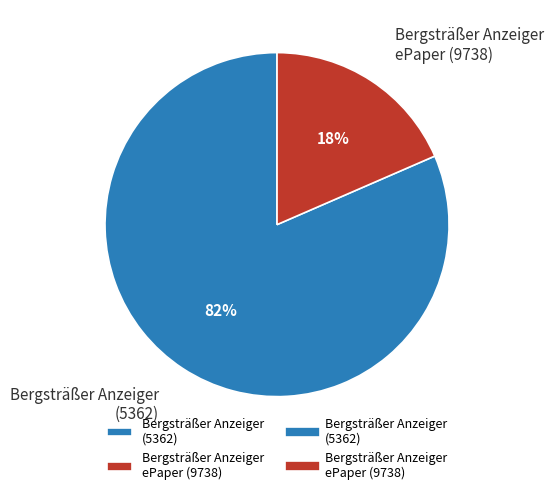

Which slice is the smallest?

Bergsträßer Anzeiger ePaper (9738)